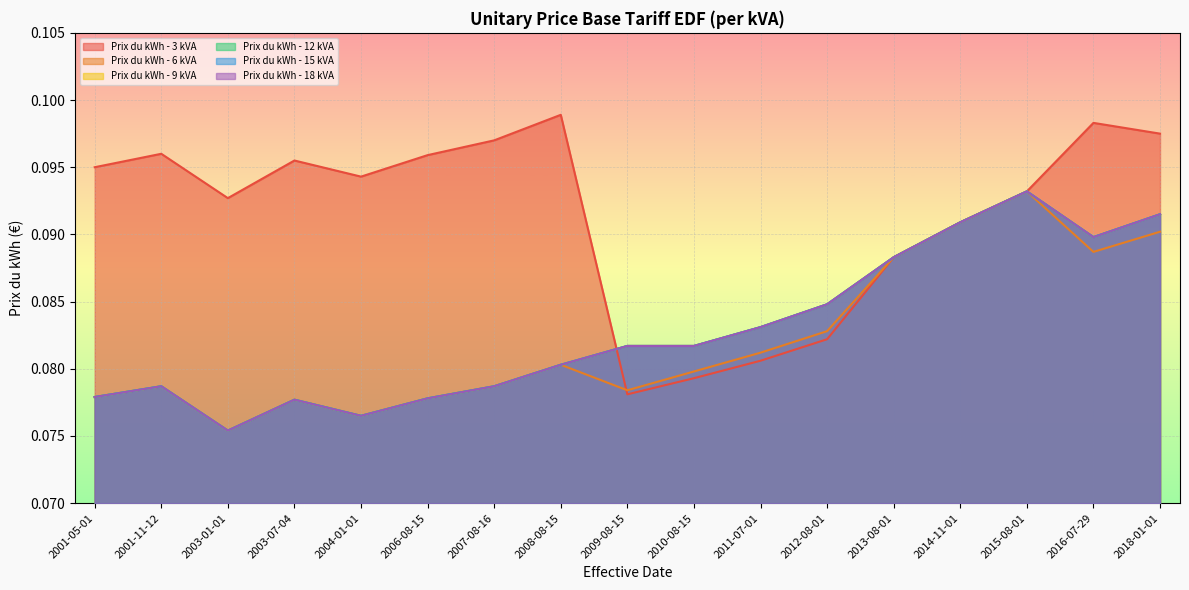

The Prix du kWh - 18 kVA series shows 0.1 at 2001-11-12. True or false?

False